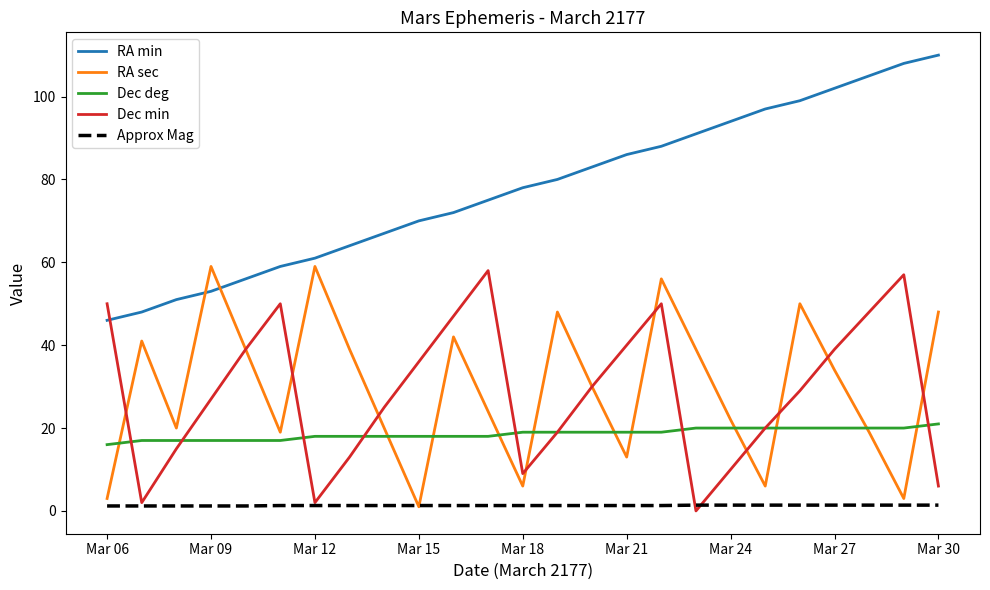

What are all the series names shown in the legend?

RA min, RA sec, Dec deg, Dec min, Approx Mag